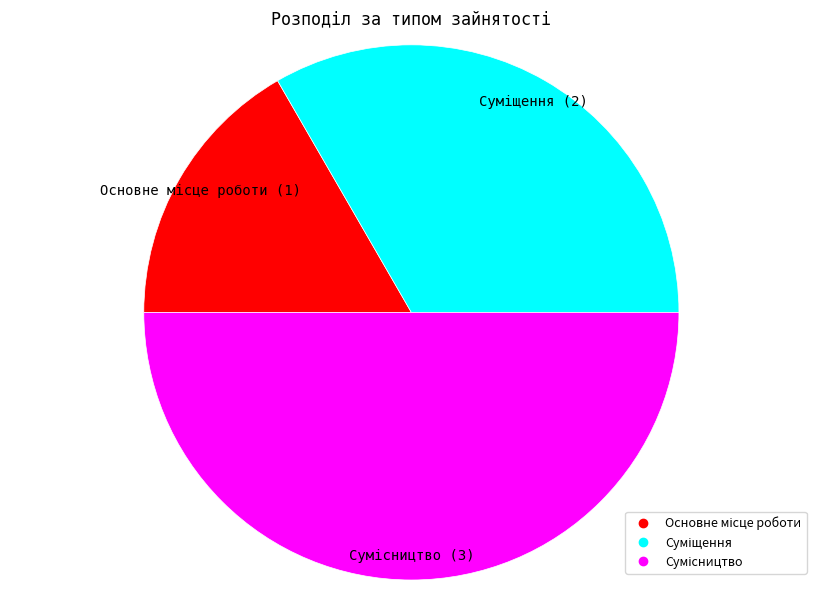

Count the number of slices in the pie.

3